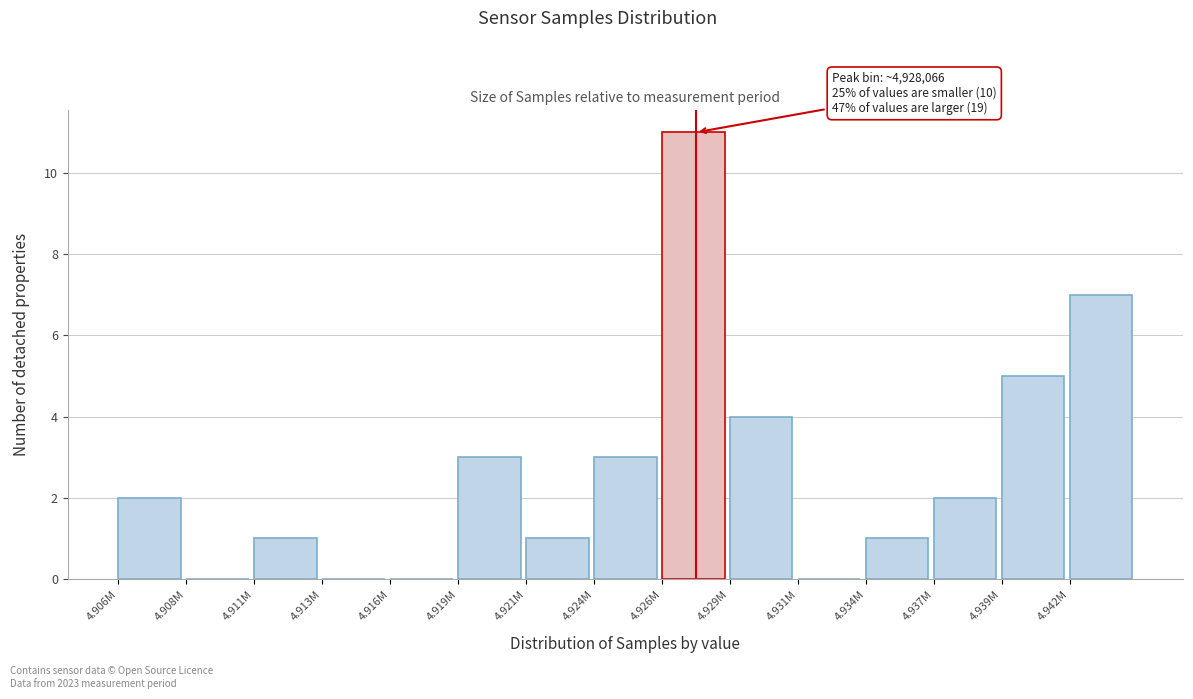

Reading left to right, what are all the values shown in this chart?

4.906M=2	4.908M=0	4.911M=1	4.913M=0	4.916M=0	4.919M=3	4.921M=1	4.924M=3	4.926M=11	4.929M=4	4.931M=0	4.934M=1	4.937M=2	4.939M=5	4.942M=7